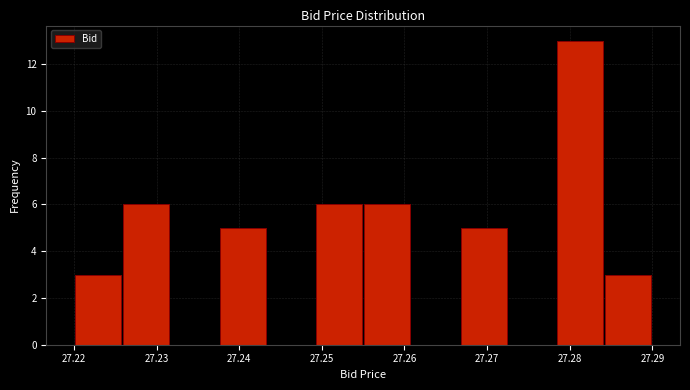

Reading left to right, list every bar in this chart as the range it spans on the x-axis followed by its height. Neither the bar edges nor the heights are printed on the chart, so give them approximately, as read against the axes.

27.220 to 27.226: 3
27.226 to 27.232: 6
27.232 to 27.238: 0
27.238 to 27.243: 5
27.243 to 27.249: 0
27.249 to 27.255: 6
27.255 to 27.261: 6
27.261 to 27.267: 0
27.267 to 27.273: 5
27.273 to 27.278: 0
27.278 to 27.284: 13
27.284 to 27.290: 3